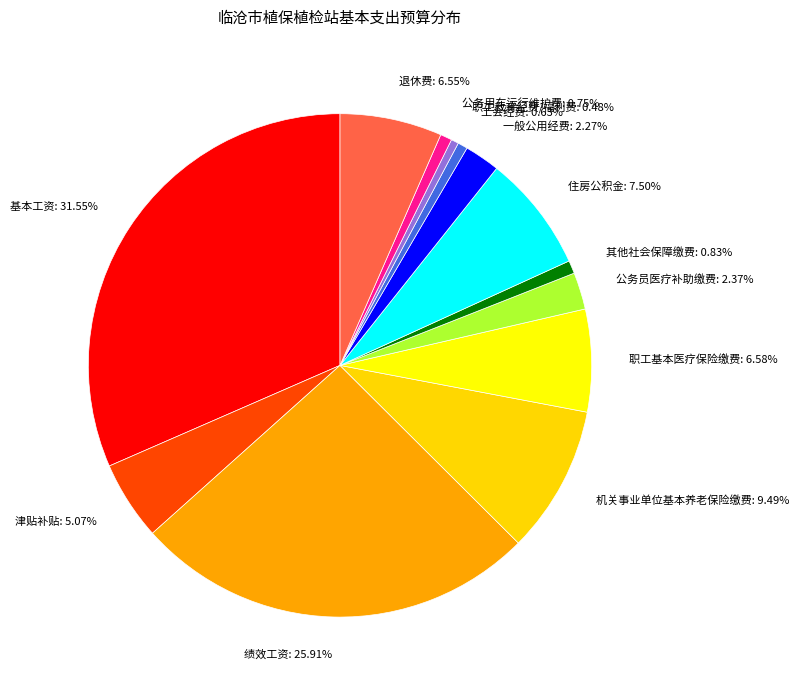

Combined, what portion of the pie is 公务用车运行维护费 and 职工教育经费/福利费?

1.2%